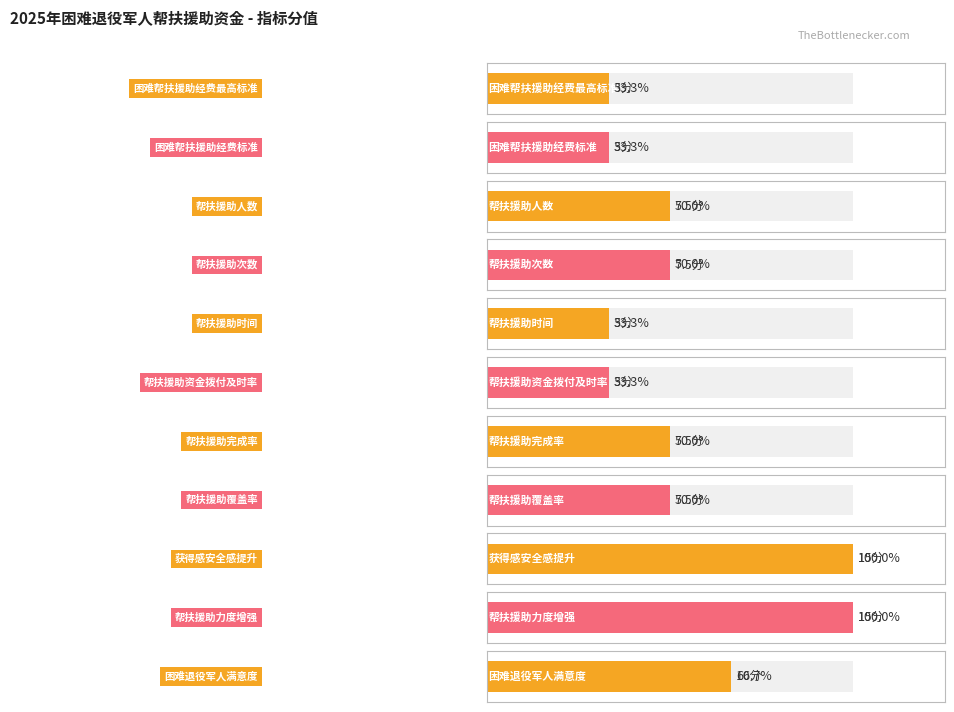

Which category has the lowest value across all series?

困难帮扶援助经费最高标准